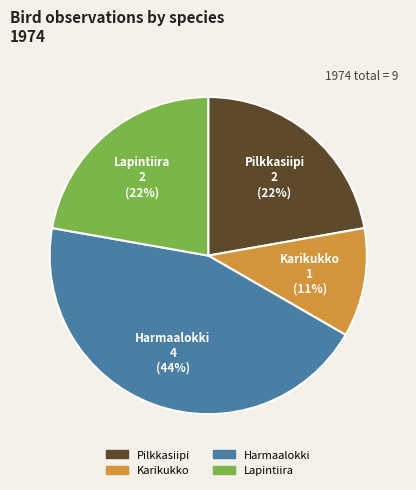

What is the smallest slice in the pie chart?

Karikukko